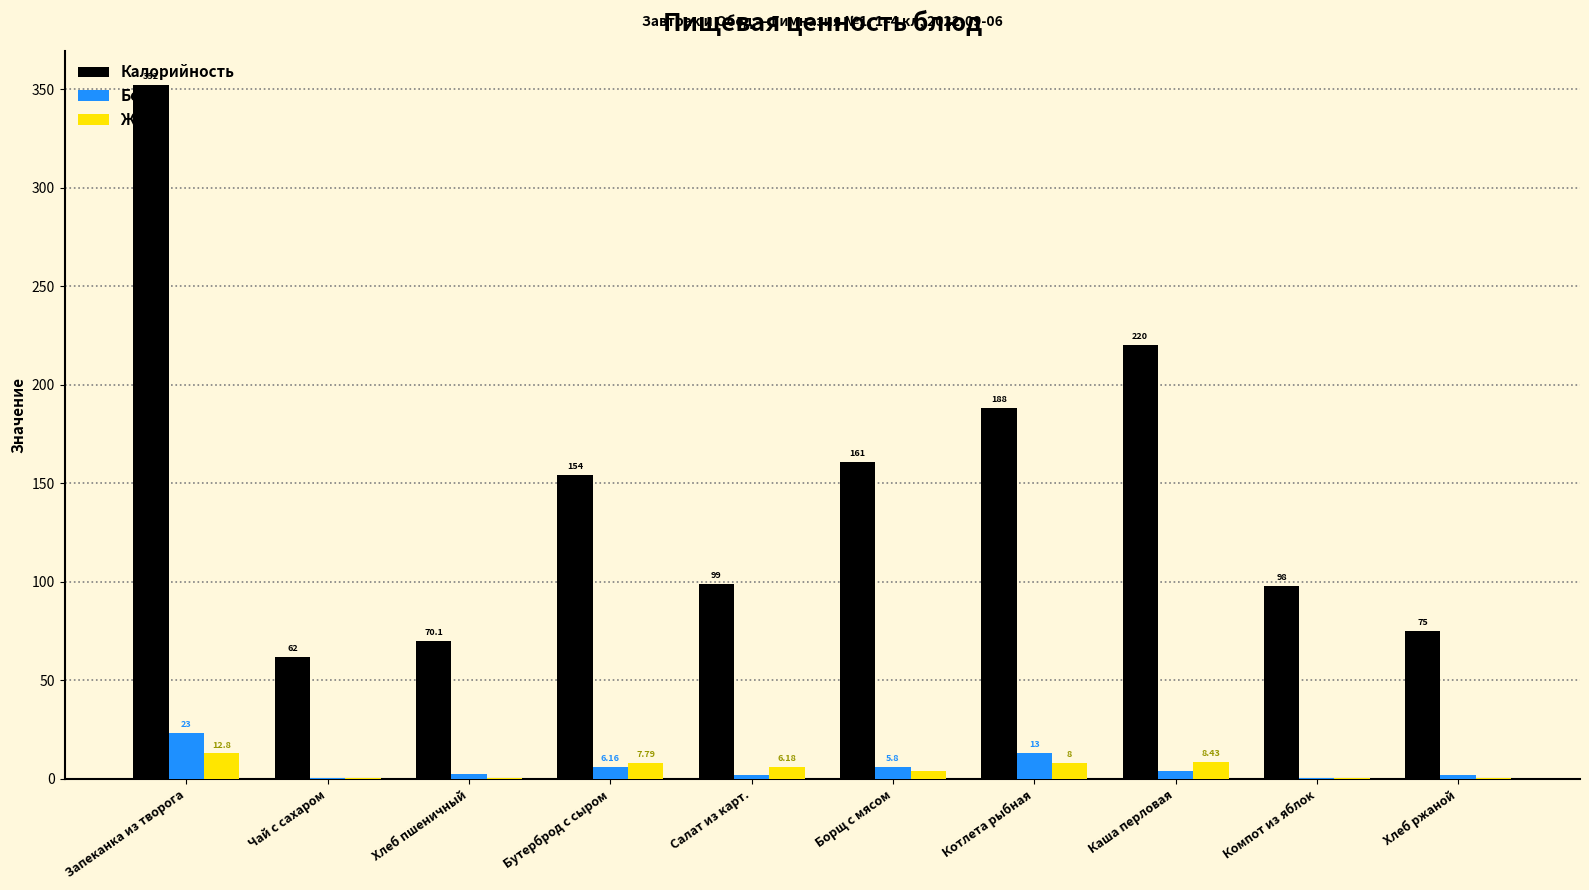

Which label corresponds to the largest value in the chart?

Запеканка из творога